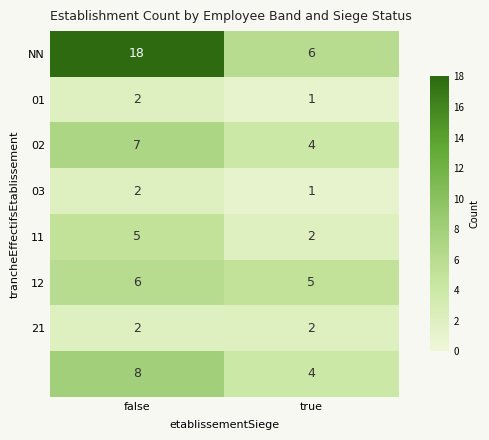

What is the spread (max minus min) of values at false?

16